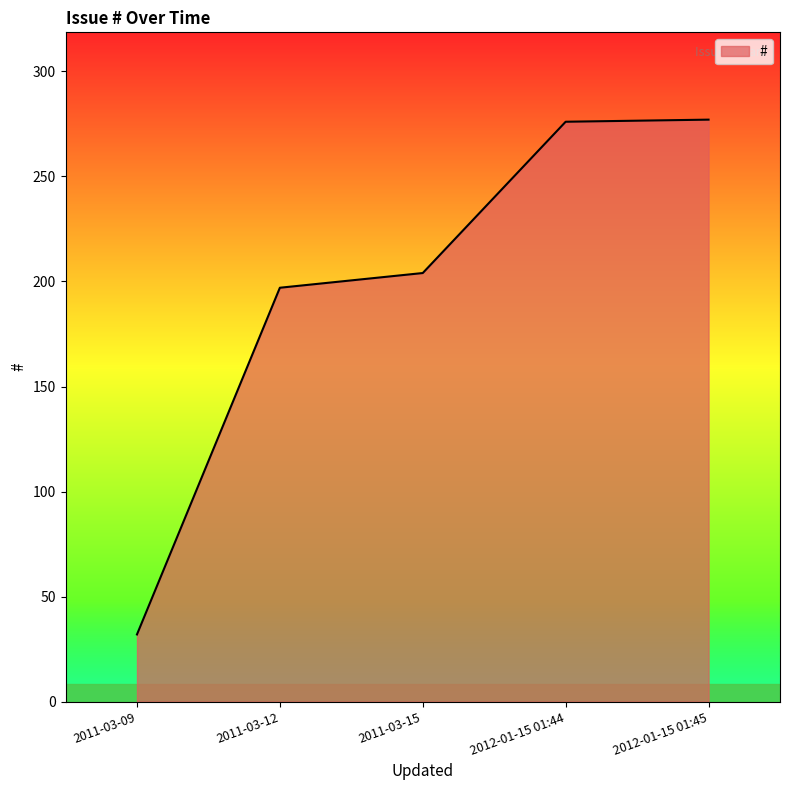

What is the sum of the values at 2011-03-15 and 2011-03-09?

236